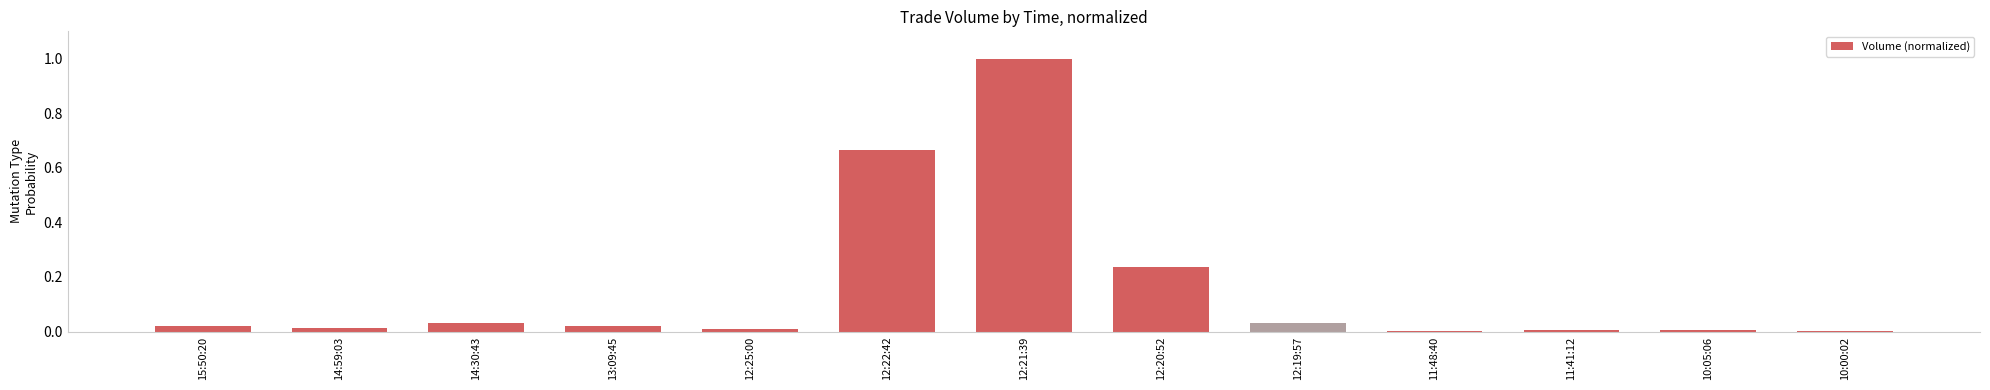

Which label corresponds to the largest value in the chart?

12:21:39